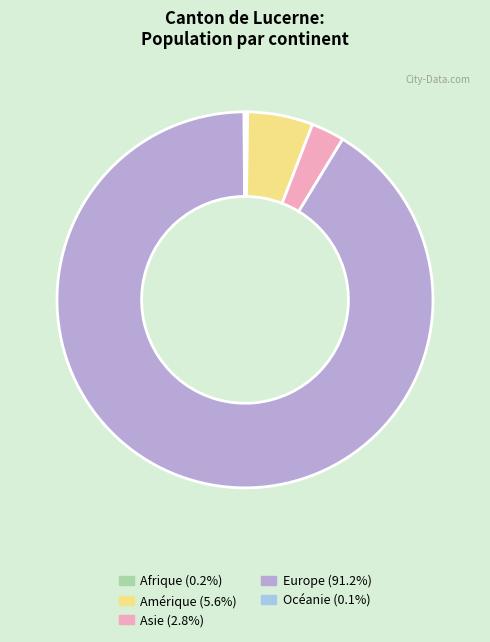

Is there any slice that represents more than half of the pie?

Yes